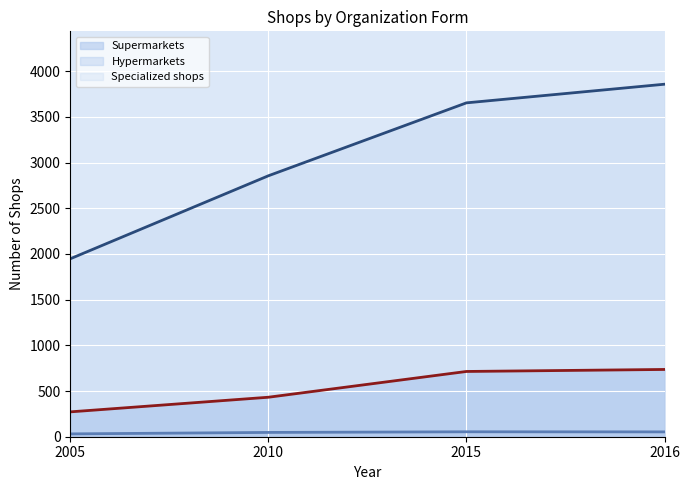

What is the difference between the Specialized shops (line) values at 2016 and 2005?

1910